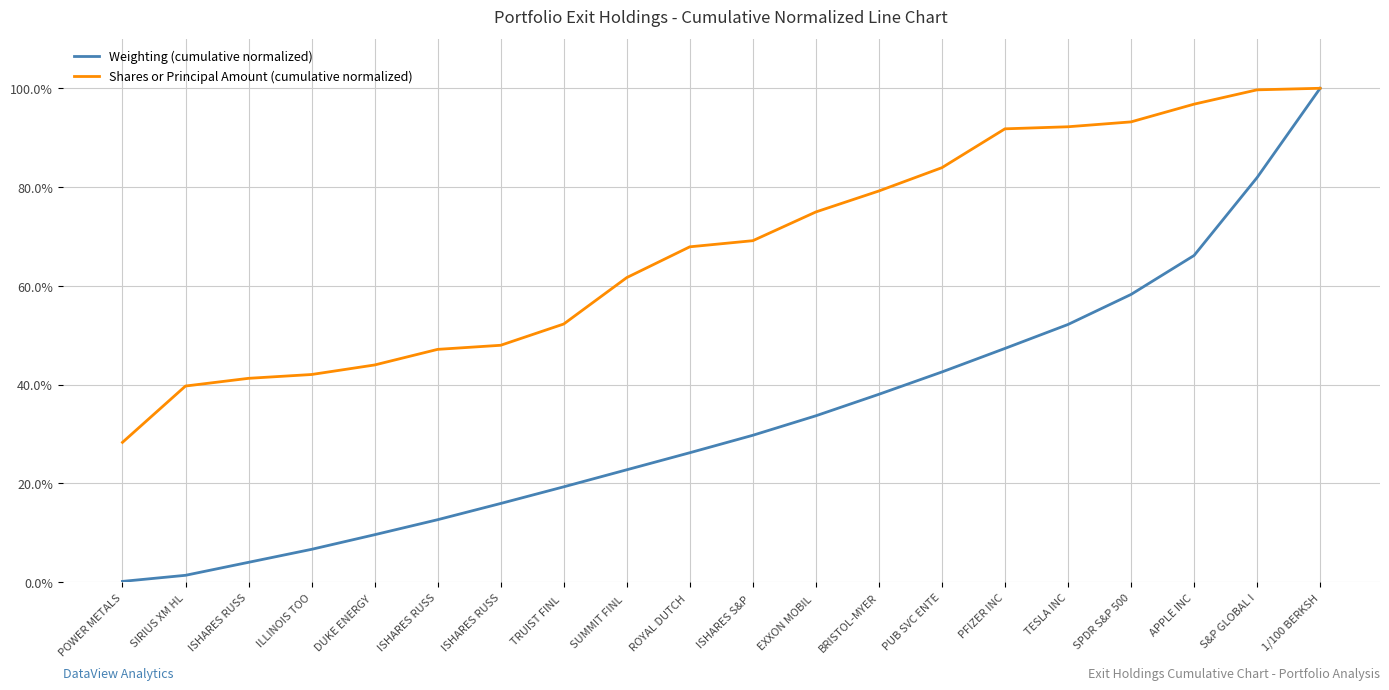

Is the value of Weighting (cumulative normalized) at ISHARES RUSS greater than the value of Shares or Principal Amount (cumulative normalized) at SIRIUS XM HL?

No